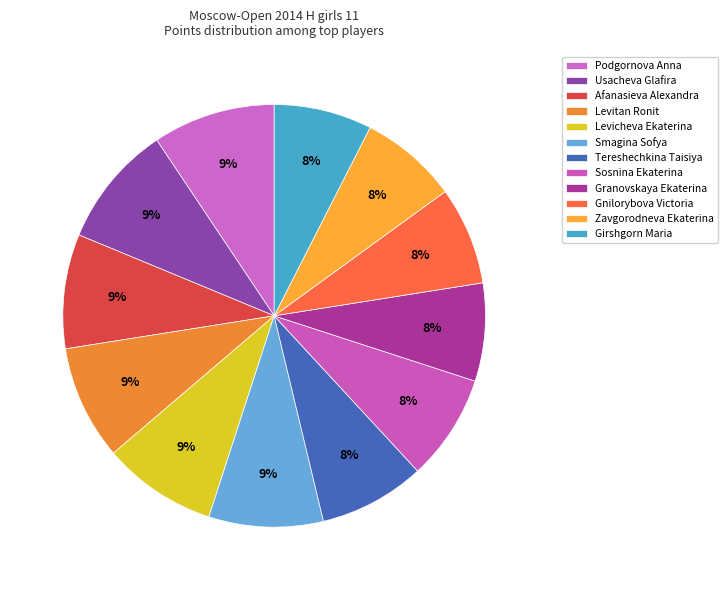

How many slices are in this pie chart?

12